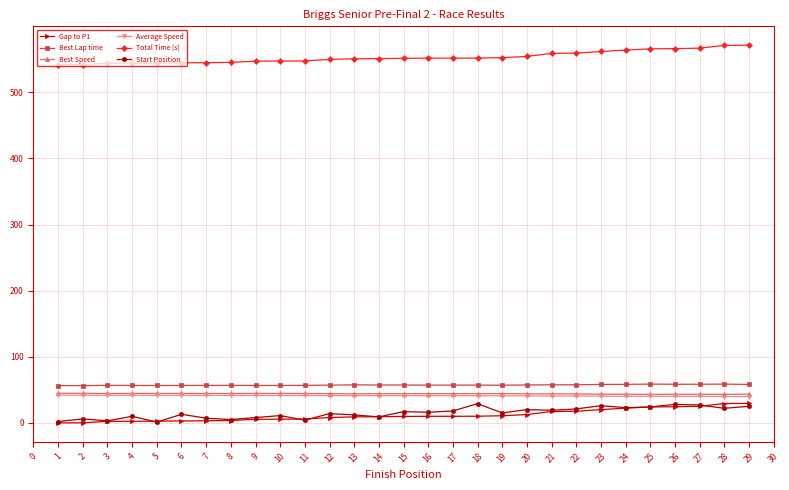

True or false: Gap to P1 and Best Lap time cross at least once.

False